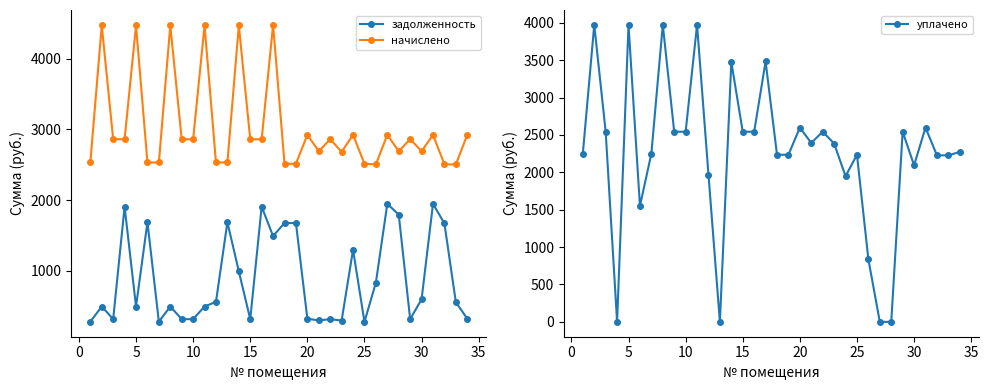

How many distinct data groups are displayed?

3